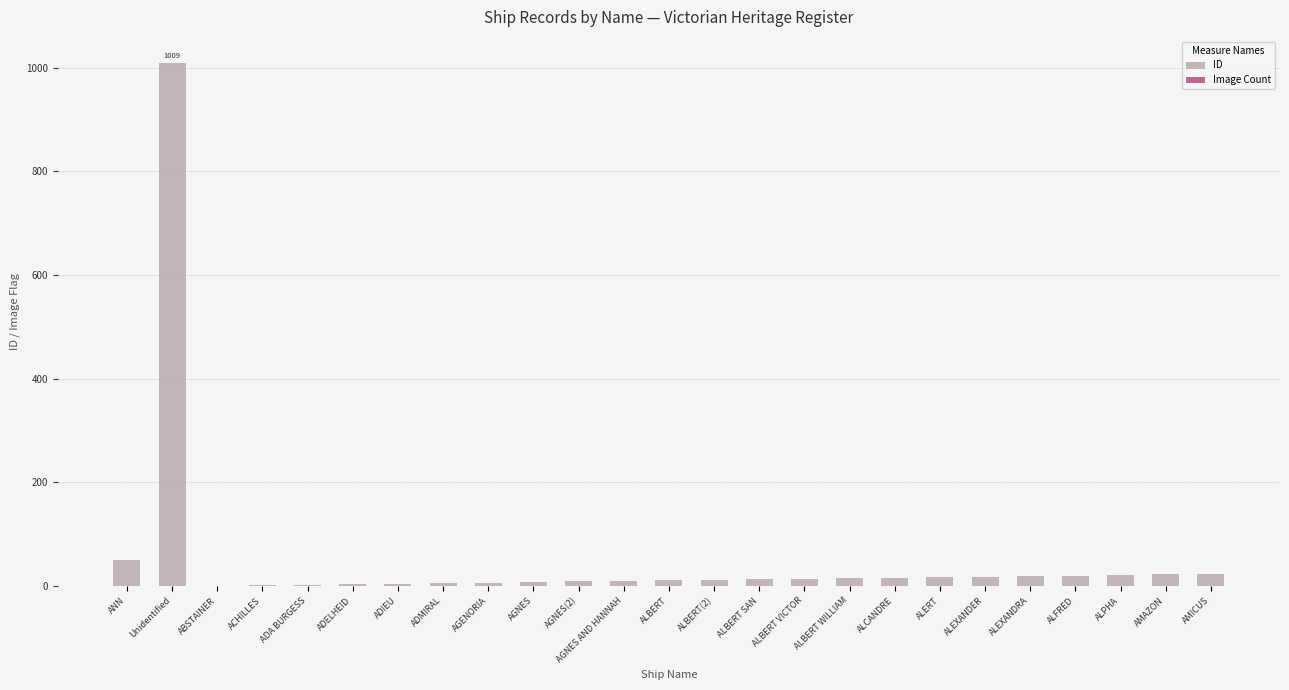

What is the average value of the ID series?

54